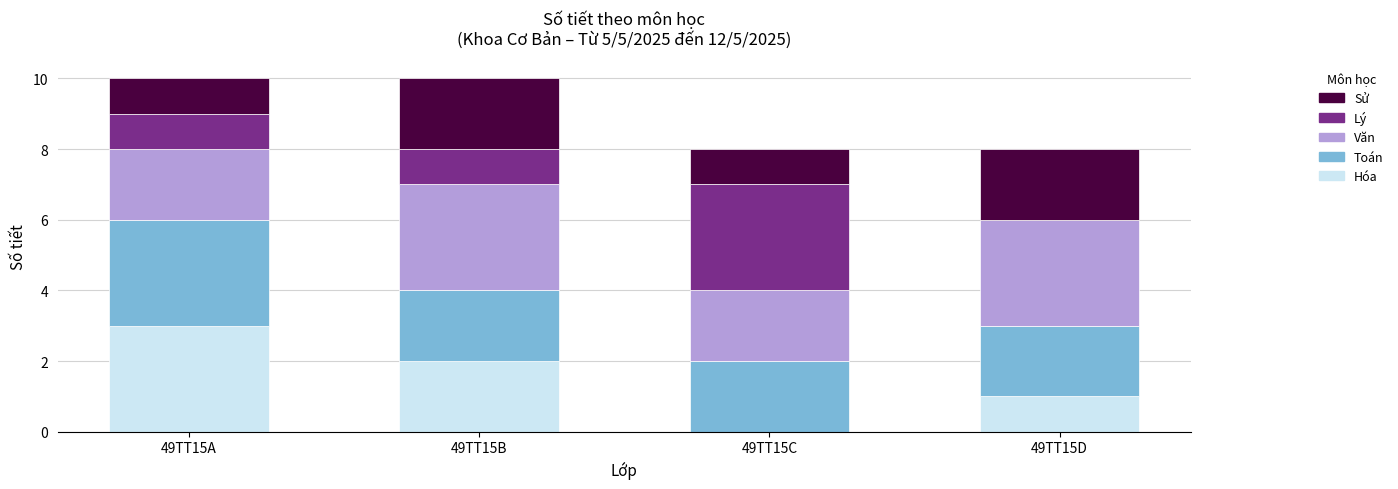

Reading left to right, what are the values for Hóa?

49TT15A=3	49TT15B=2	49TT15C=0	49TT15D=1